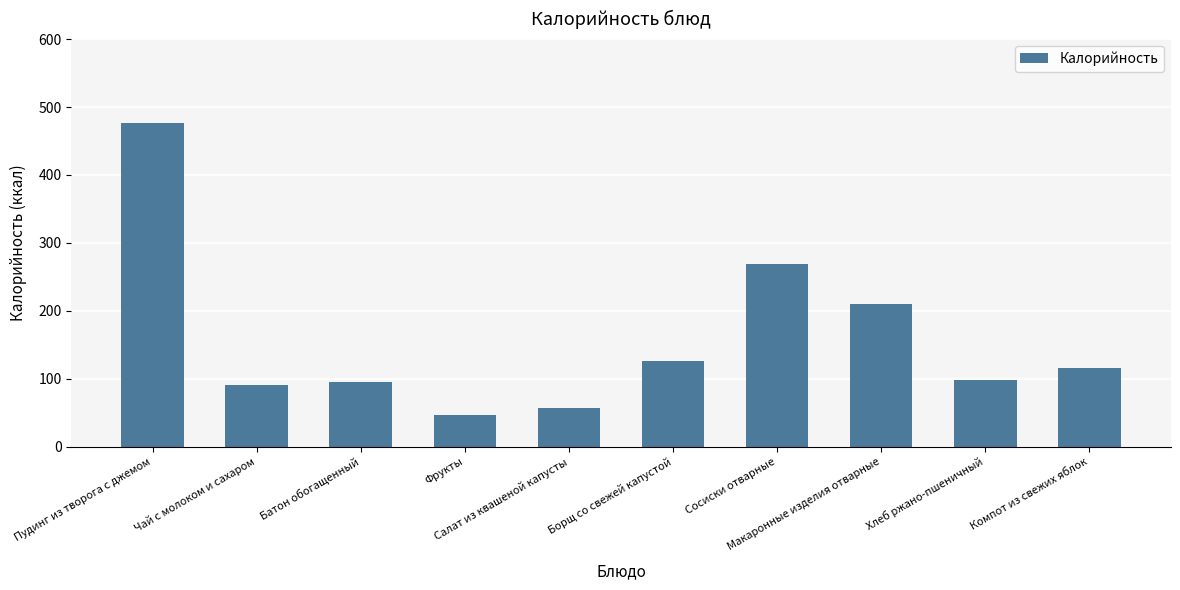

Reading left to right, list all the values displayed in this chart.

476.0	91.2	94.4	47.0	56.2	125.6	268.5	209.6	97.8	115.0